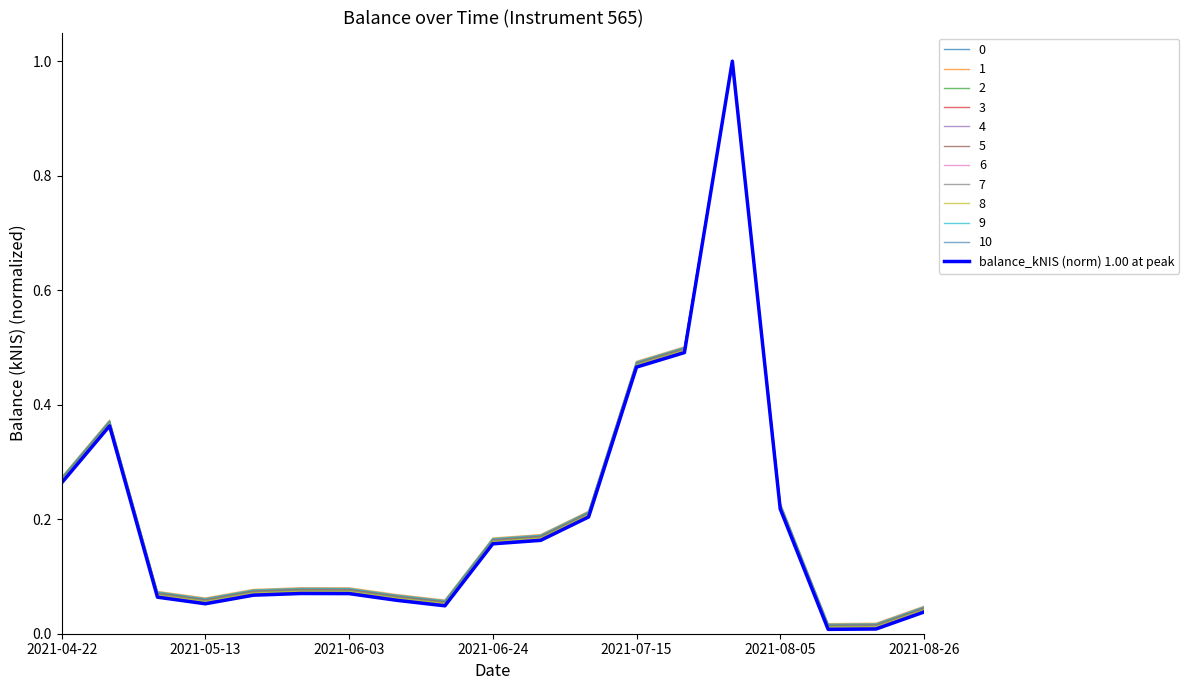

Is this an area chart (filled region under the line)?

No